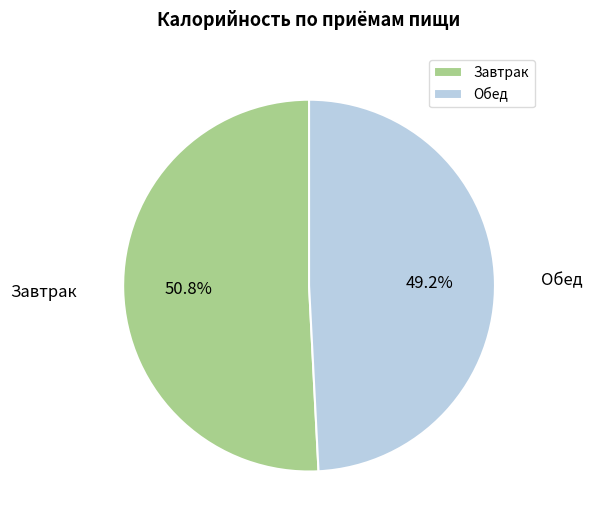

True or false: Обед accounts for 37% of the total.

False